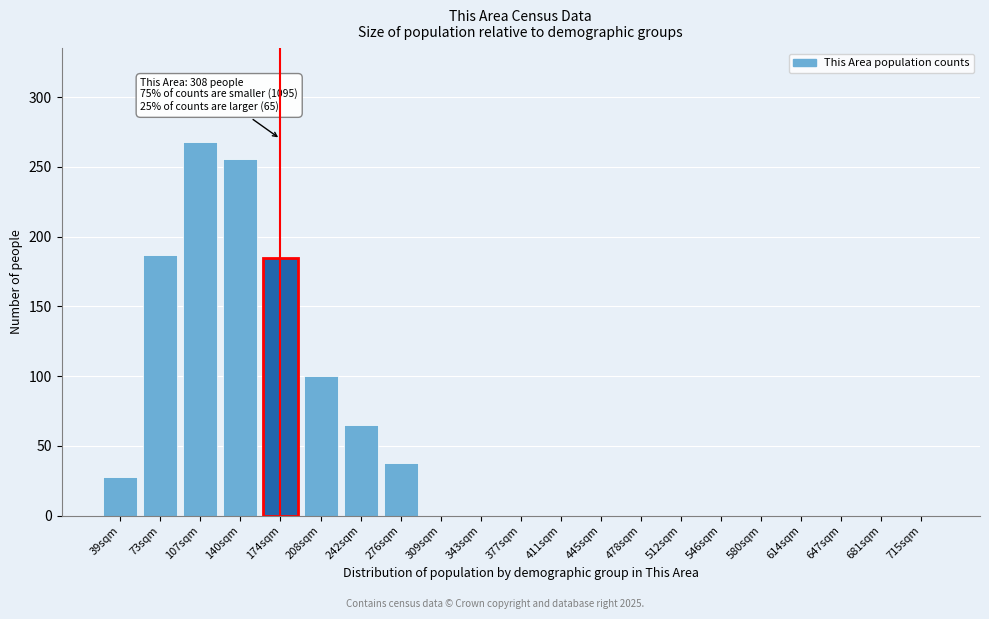

Reading right to left, extract all data points from this chart.

715sqm=0	681sqm=0	647sqm=0	614sqm=0	580sqm=0	546sqm=0	512sqm=0	478sqm=0	445sqm=0	411sqm=0	377sqm=0	343sqm=0	309sqm=0	276sqm=38	242sqm=65	208sqm=100	174sqm=185	140sqm=256	107sqm=268	73sqm=187	39sqm=28